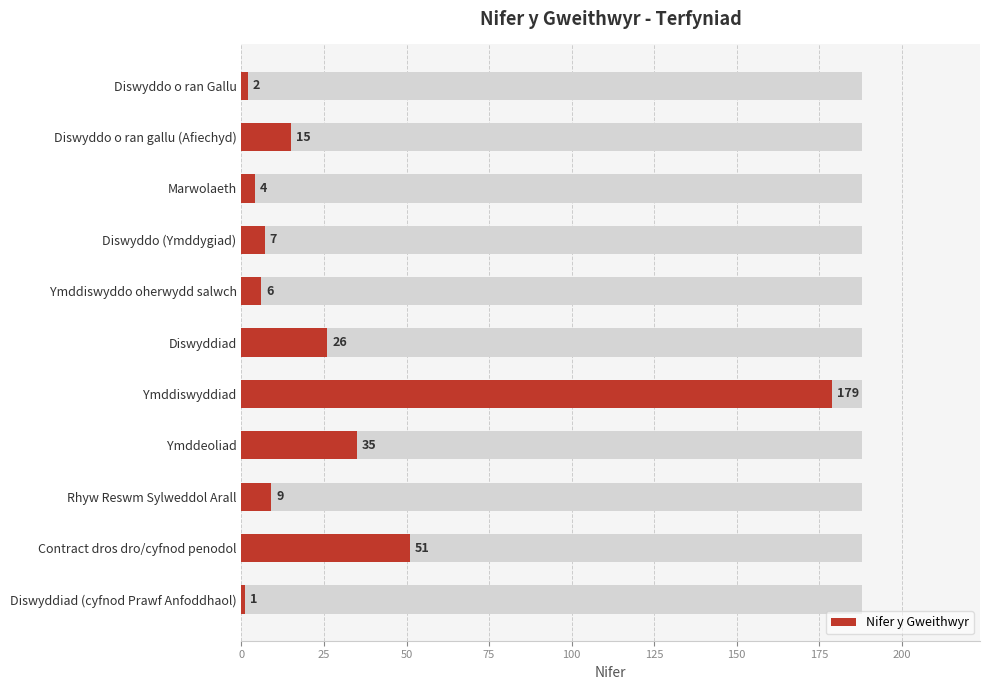

What is the change in value from Diswyddo o ran gallu (Afiechyd) to Ymddiswyddiad?

+164